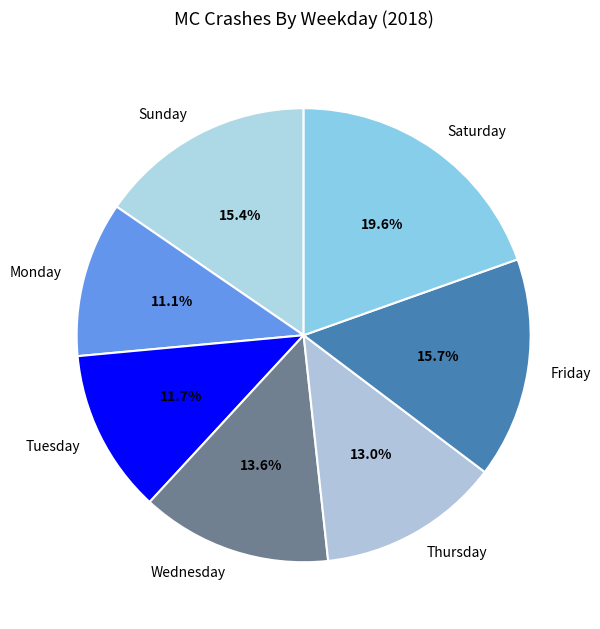

To the nearest percent, what portion does Thursday represent?

13%